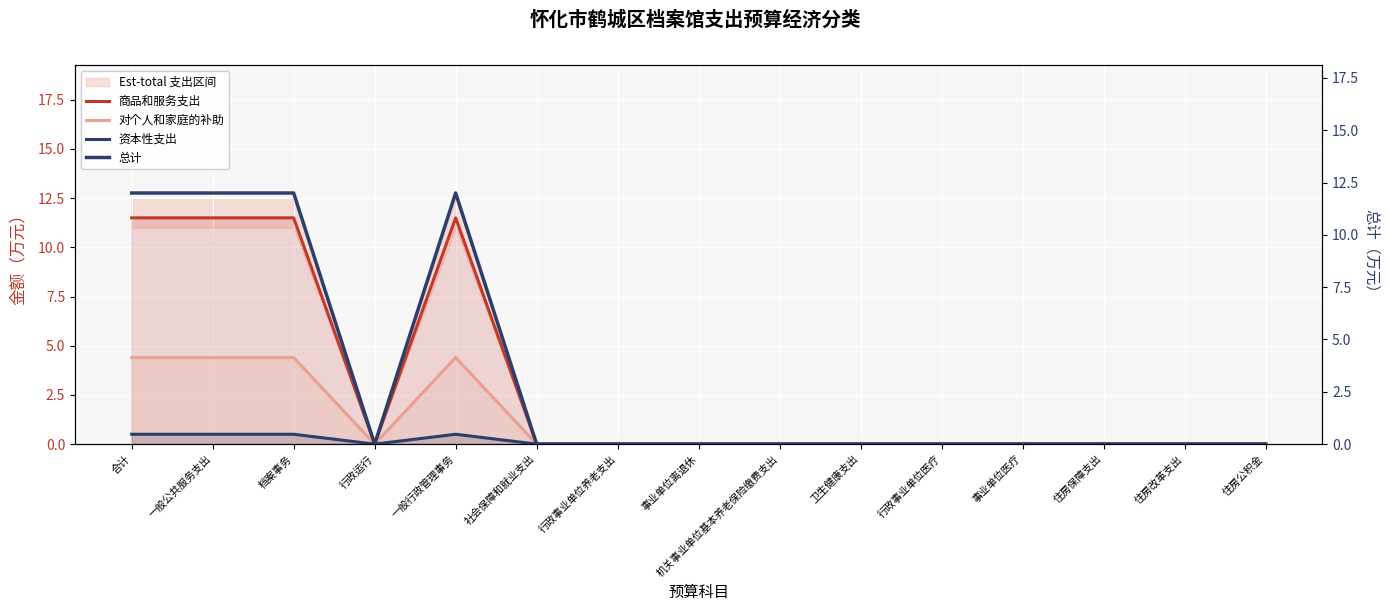

What is the label of the 7th point from the right?

机关事业单位基本养老保险缴费支出